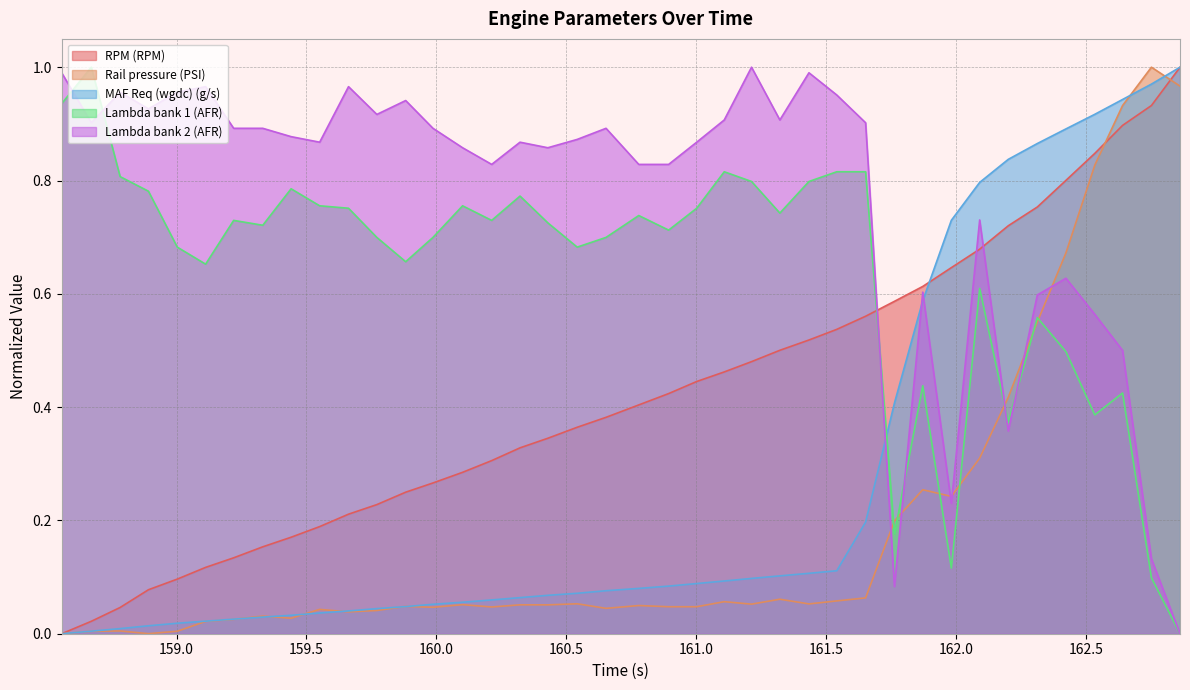

What is the sum of all Lambda bank 1 (AFR) values?

25.7